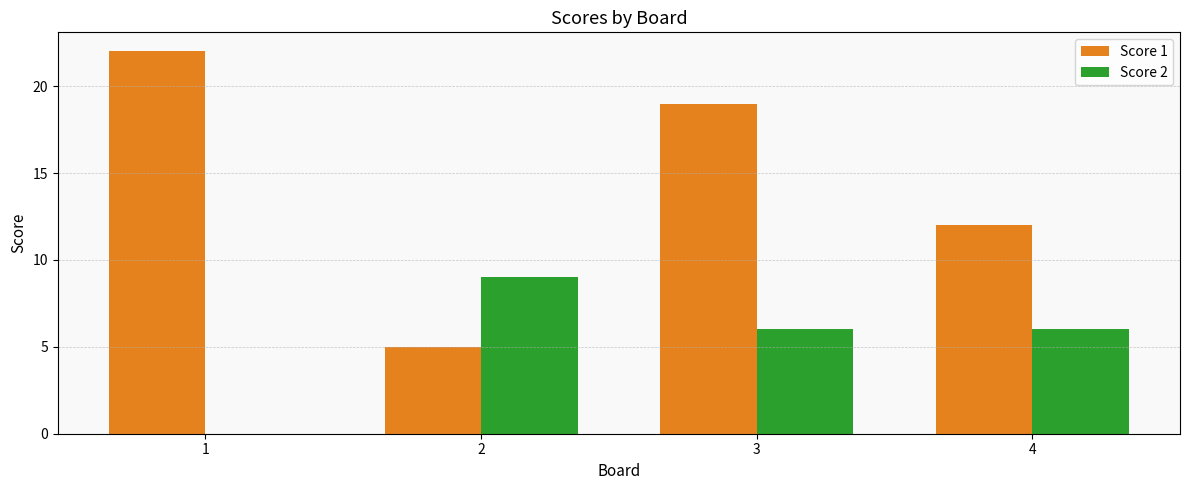

What is the maximum value shown in the chart?

22